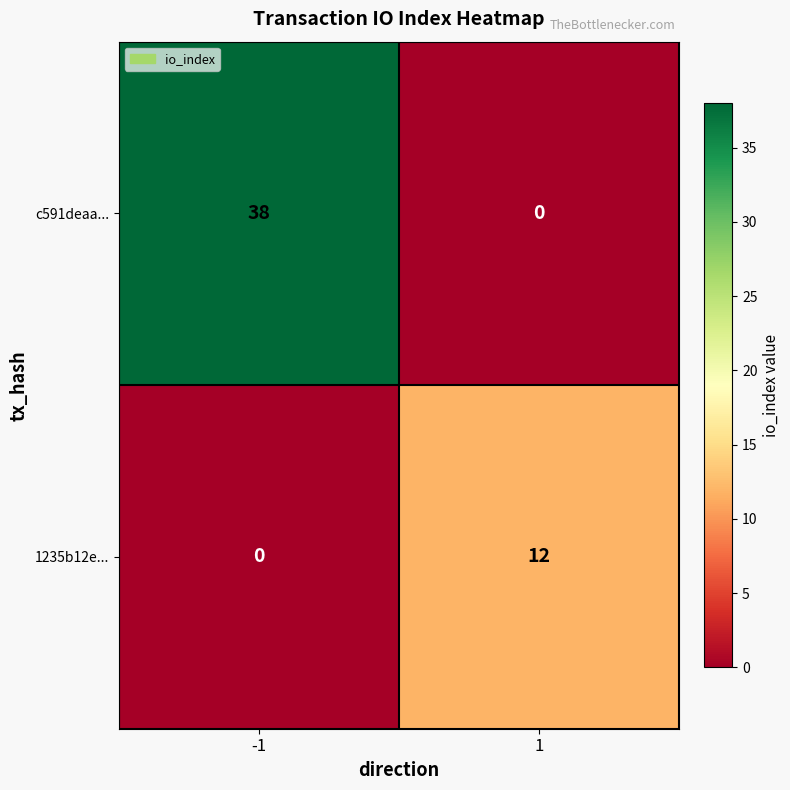

What is the difference between the maximum and minimum values in the 1235b12e... series?

12